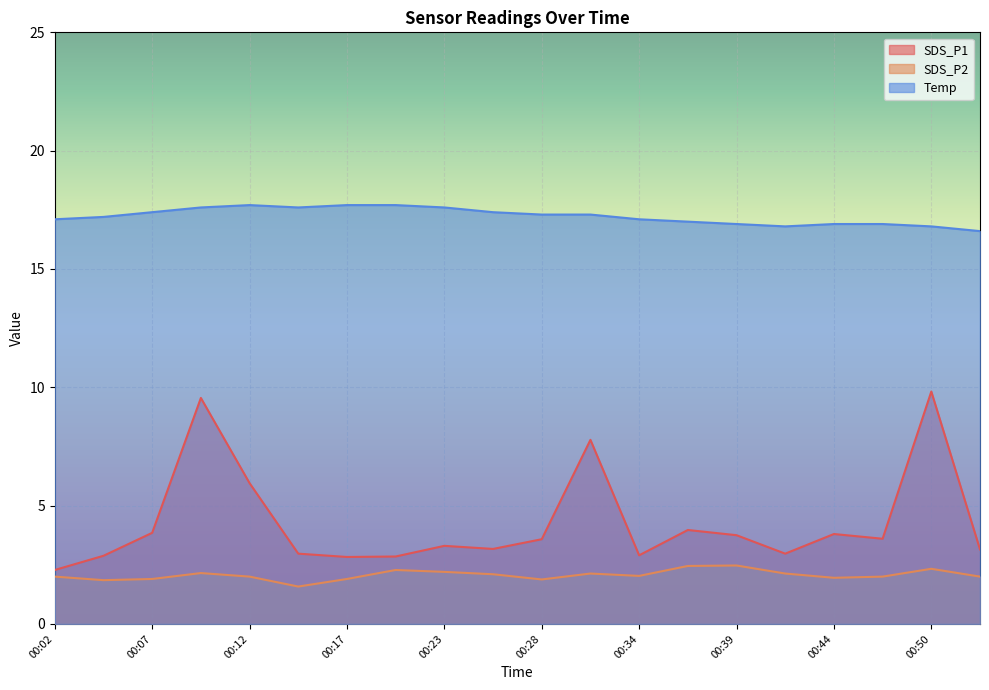

True or false: SDS_P2 has more than 1 points higher than both neighbors.

True